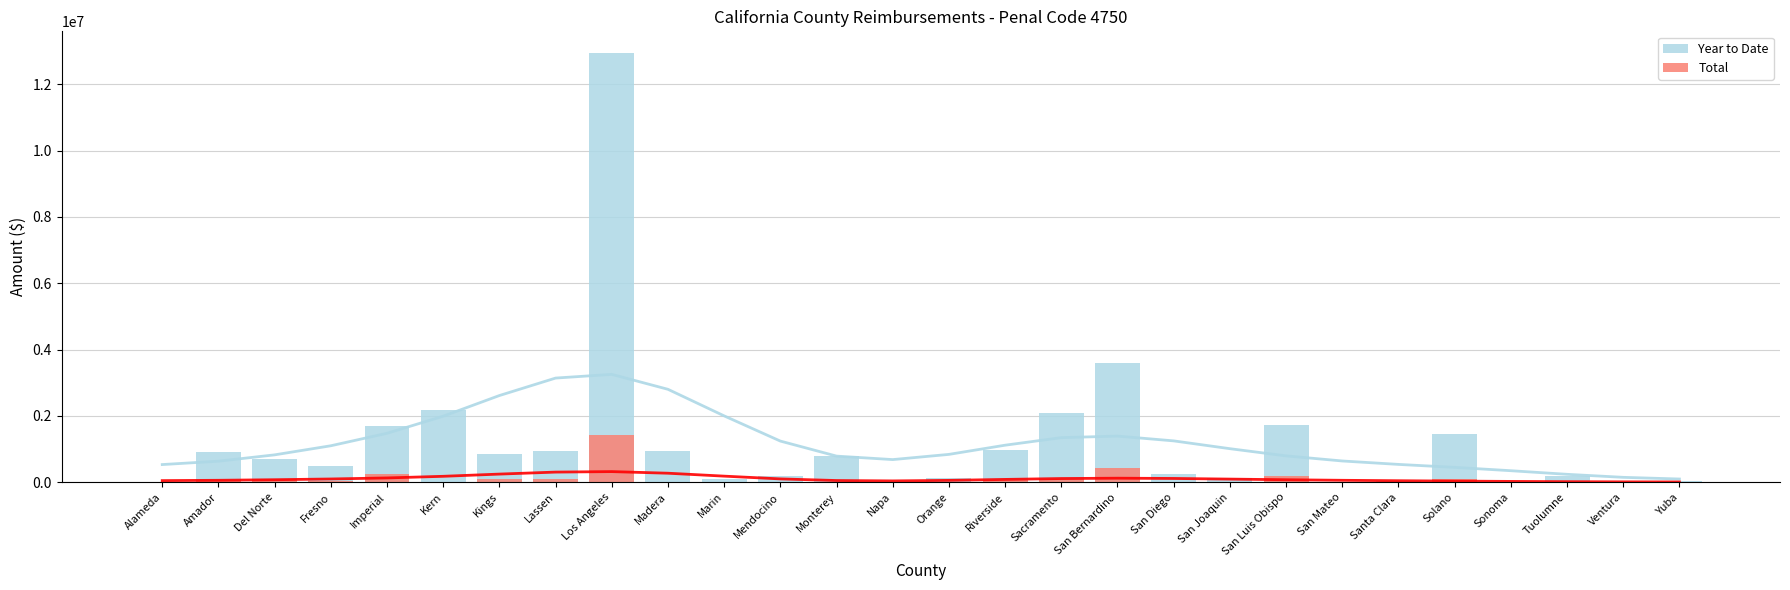

What is the sum of all Total values?

2960383